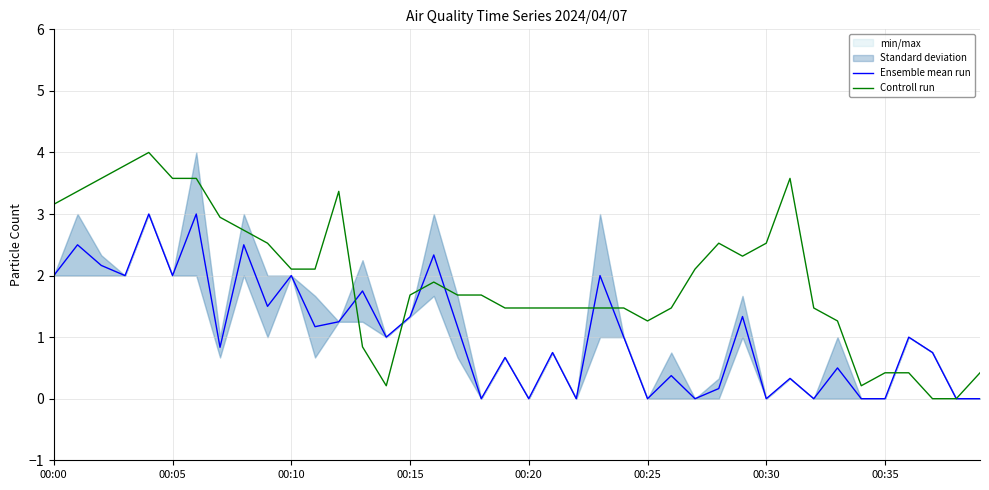

What is the highest value of the Ensemble mean run series?

3.0